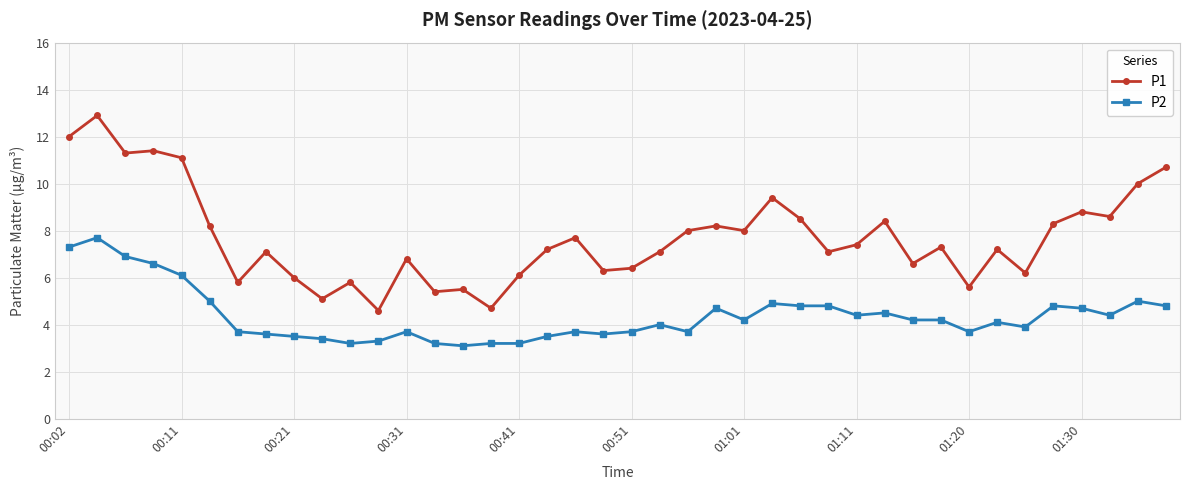

Which series has the widest spread of values?

P1